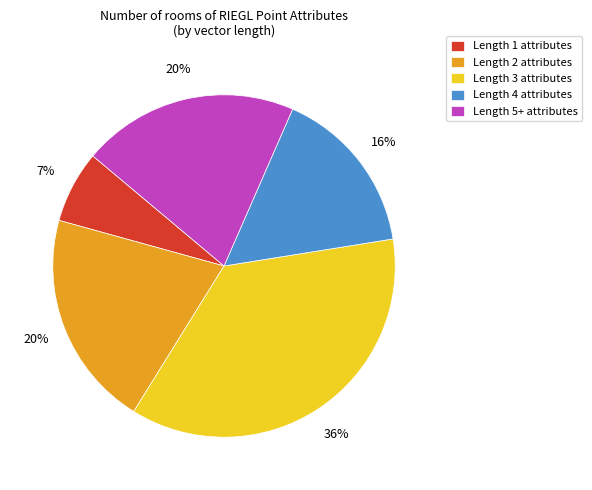

Combined, do Length 3 attributes and Length 4 attributes account for over 50%?

Yes